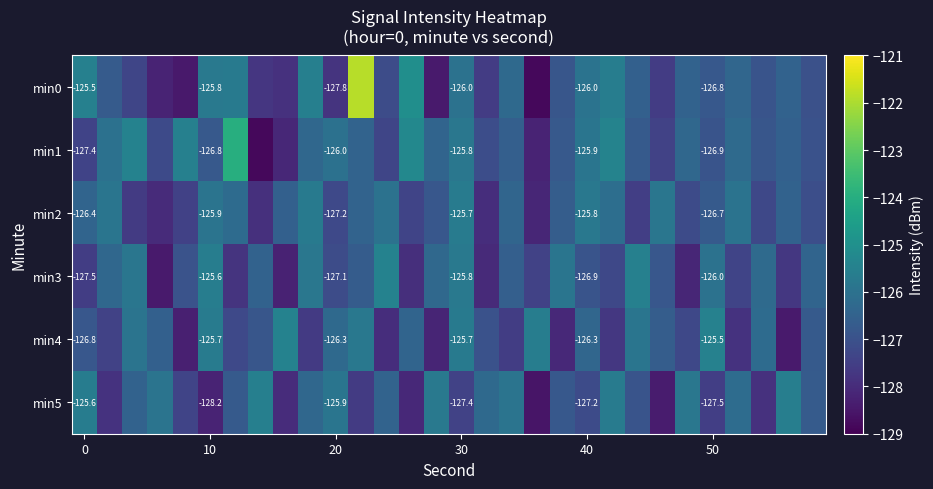

At which category is the sum across all series the highest?

11